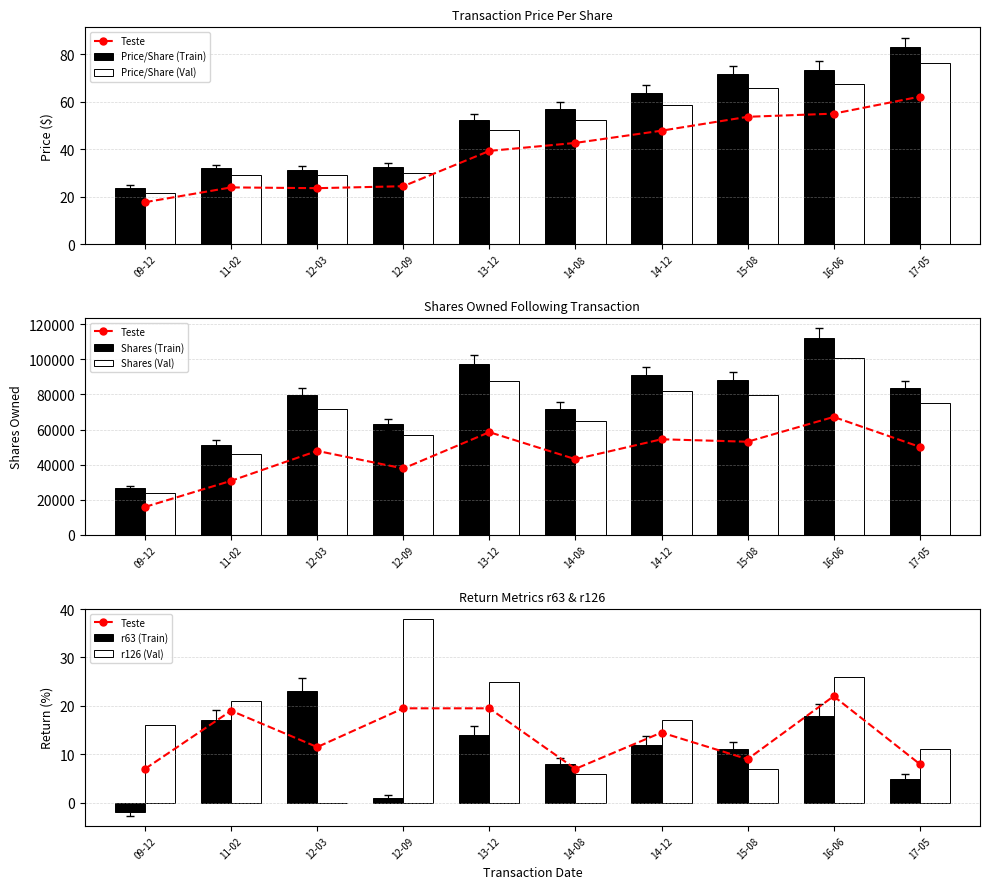

What is the highest value of the r126 (Val) series?

38